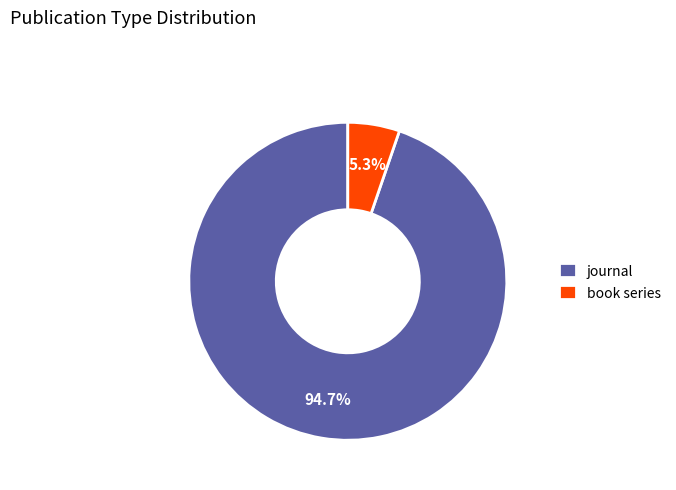

Which slice is the smallest?

book series